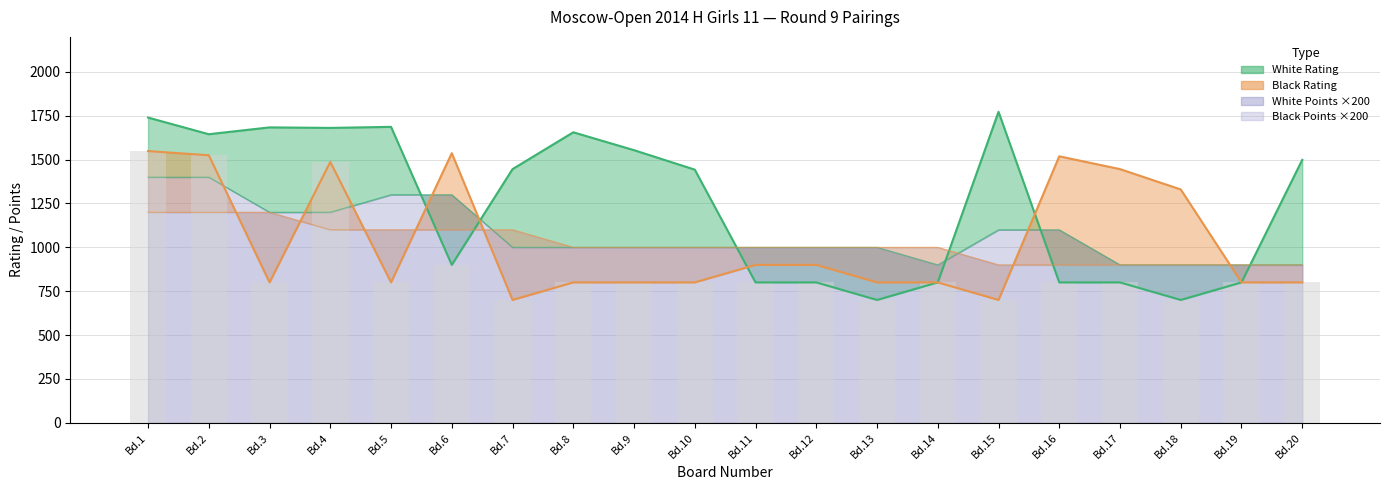

What is the value of the 19th bar from the left?

800